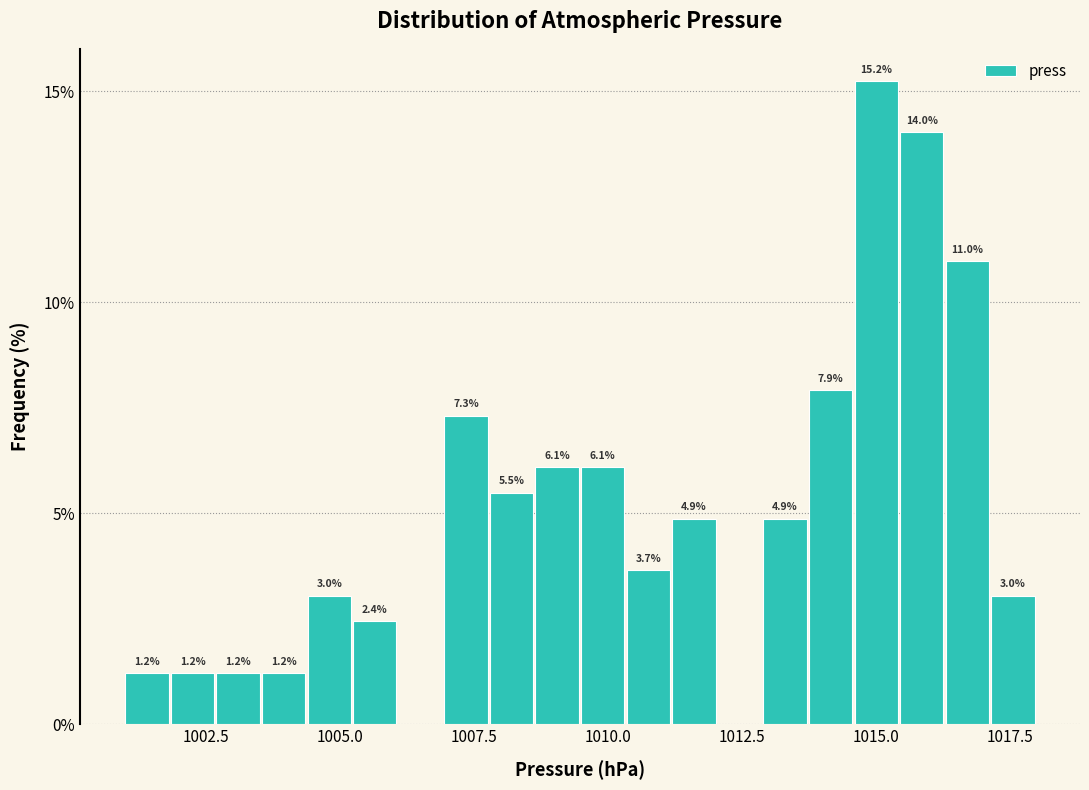

Read against the x-axis, roughly where is the centre of the tallest bar?

1015.0